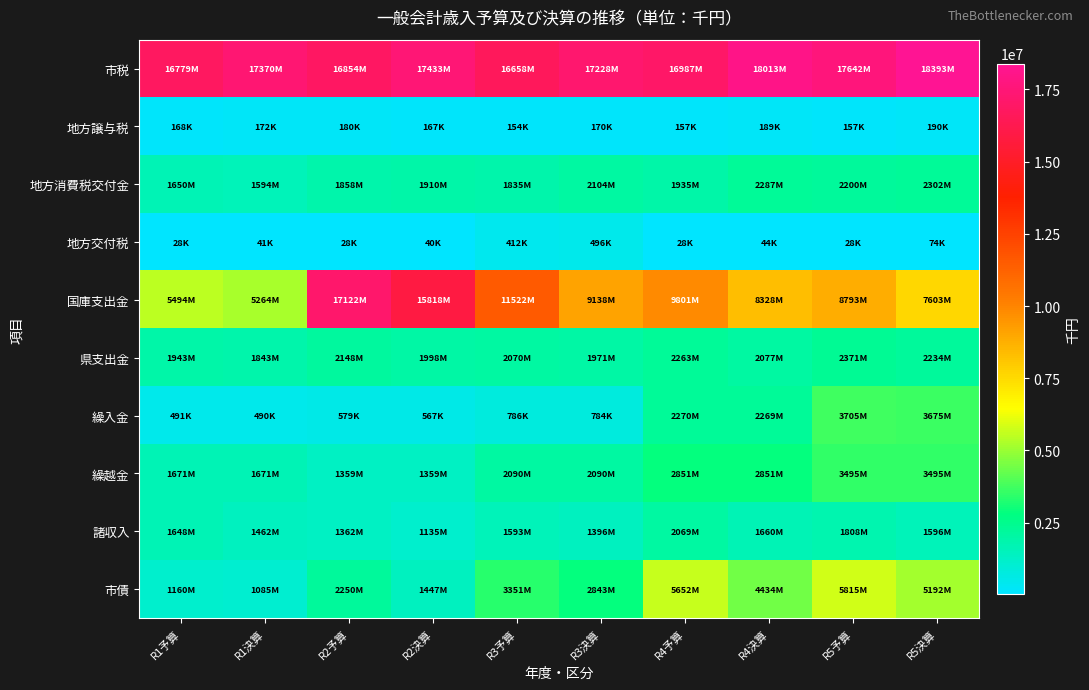

Reading right to left, what are all the values shown in this chart?

市税: R5決算=18392625	R5予算=17642142	R4決算=18012967	R4予算=16987241	R3決算=17228478	R3予算=16657863	R2決算=17432953	R2予算=16854174	R1決算=17370097	R1予算=16778611
地方譲与税: R5決算=190438	R5予算=156700	R4決算=188907	R4予算=156700	R3決算=169514	R3予算=153956	R2決算=166613	R2予算=179956	R1決算=172475	R1予算=168273
地方消費税交付金: R5決算=2301763	R5予算=2200000	R4決算=2286851	R4予算=1935000	R3決算=2103908	R3予算=1835000	R2決算=1909862	R2予算=1858000	R1決算=1594070	R1予算=1650000
地方交付税: R5決算=74119	R5予算=28000	R4決算=43695	R4予算=28000	R3決算=496044	R3予算=412168	R2決算=39552	R2予算=28000	R1決算=41306	R1予算=28000
国庫支出金: R5決算=7603253	R5予算=8793300	R4決算=8327570	R4予算=9801453	R3決算=9138198	R3予算=11521890	R2決算=15817601	R2予算=17121999	R1決算=5264232	R1予算=5494000
県支出金: R5決算=2233858	R5予算=2371305	R4決算=2077067	R4予算=2262687	R3決算=1970552	R3予算=2069839	R2決算=1998500	R2予算=2147709	R1決算=1842889	R1予算=1942857
繰入金: R5決算=3675268	R5予算=3704832	R4決算=2268523	R4予算=2269770	R3決算=783697	R3予算=786332	R2決算=567411	R2予算=578708	R1決算=489539	R1予算=490745
繰越金: R5決算=3495269	R5予算=3495268	R4決算=2851127	R4予算=2851127	R3決算=2089813	R3予算=2089812	R2決算=1358536	R2予算=1358535	R1決算=1670931	R1予算=1670930
諸収入: R5決算=1595583	R5予算=1808050	R4決算=1659888	R4予算=2069208	R3決算=1396183	R3予算=1592877	R2決算=1135268	R2予算=1362013	R1決算=1461717	R1予算=1647771
市債: R5決算=5192000	R5予算=5814700	R4決算=4434000	R4予算=5651600	R3決算=2843400	R3予算=3351200	R2決算=1447000	R2予算=2250400	R1決算=1085300	R1予算=1159500